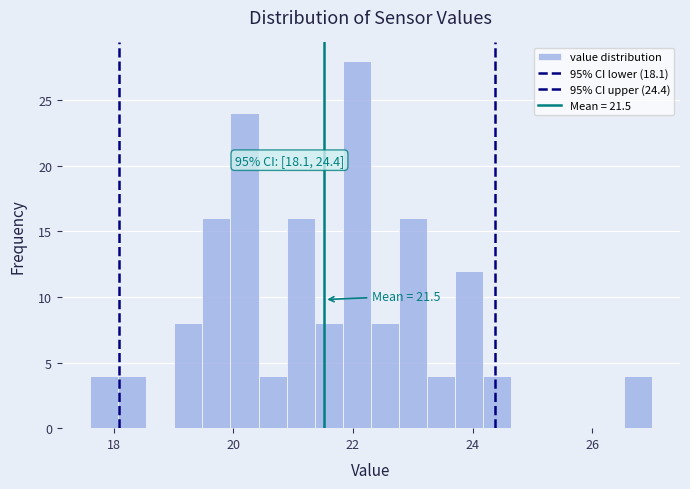

Around what value on the x-axis is the tallest bar? Give the approximate position of its centre, as read against the axis.

22.0